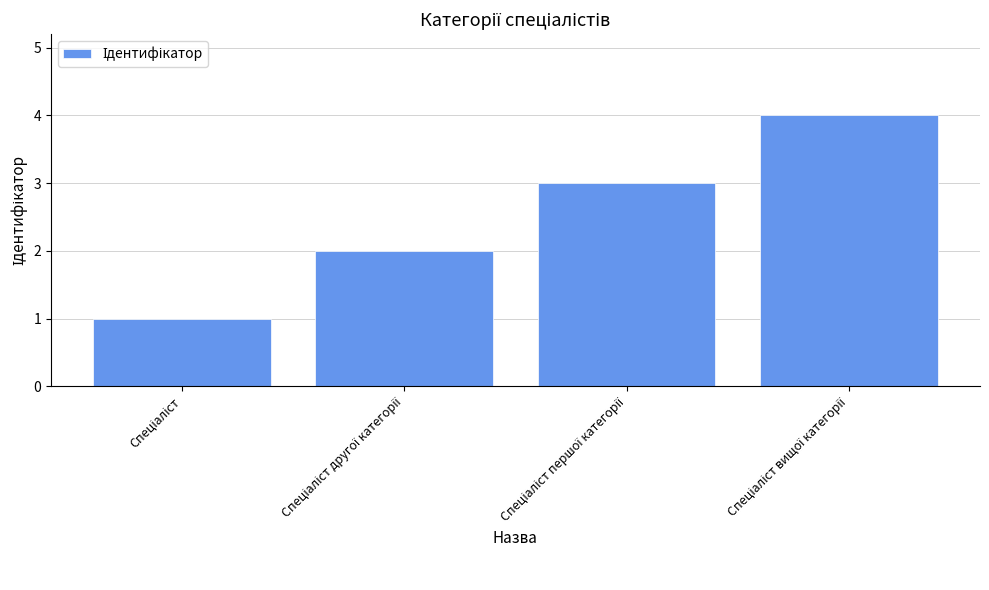

What is the sum of all values?

10